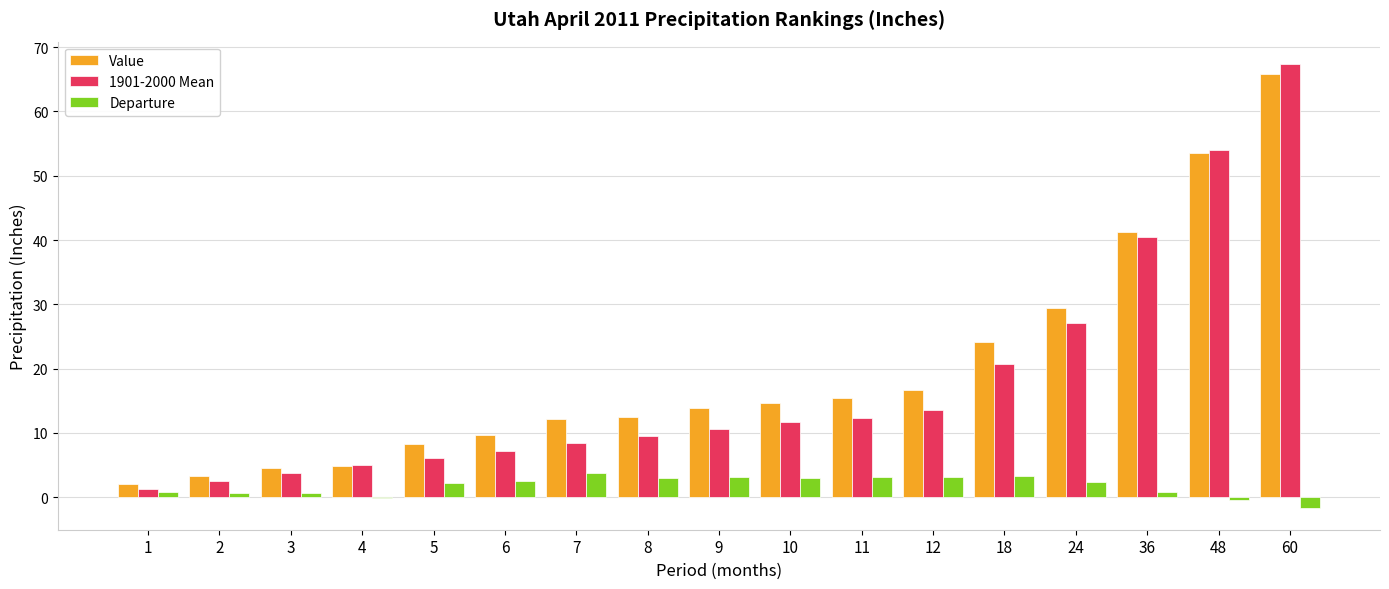

What is the sum of all Value values?

332.4